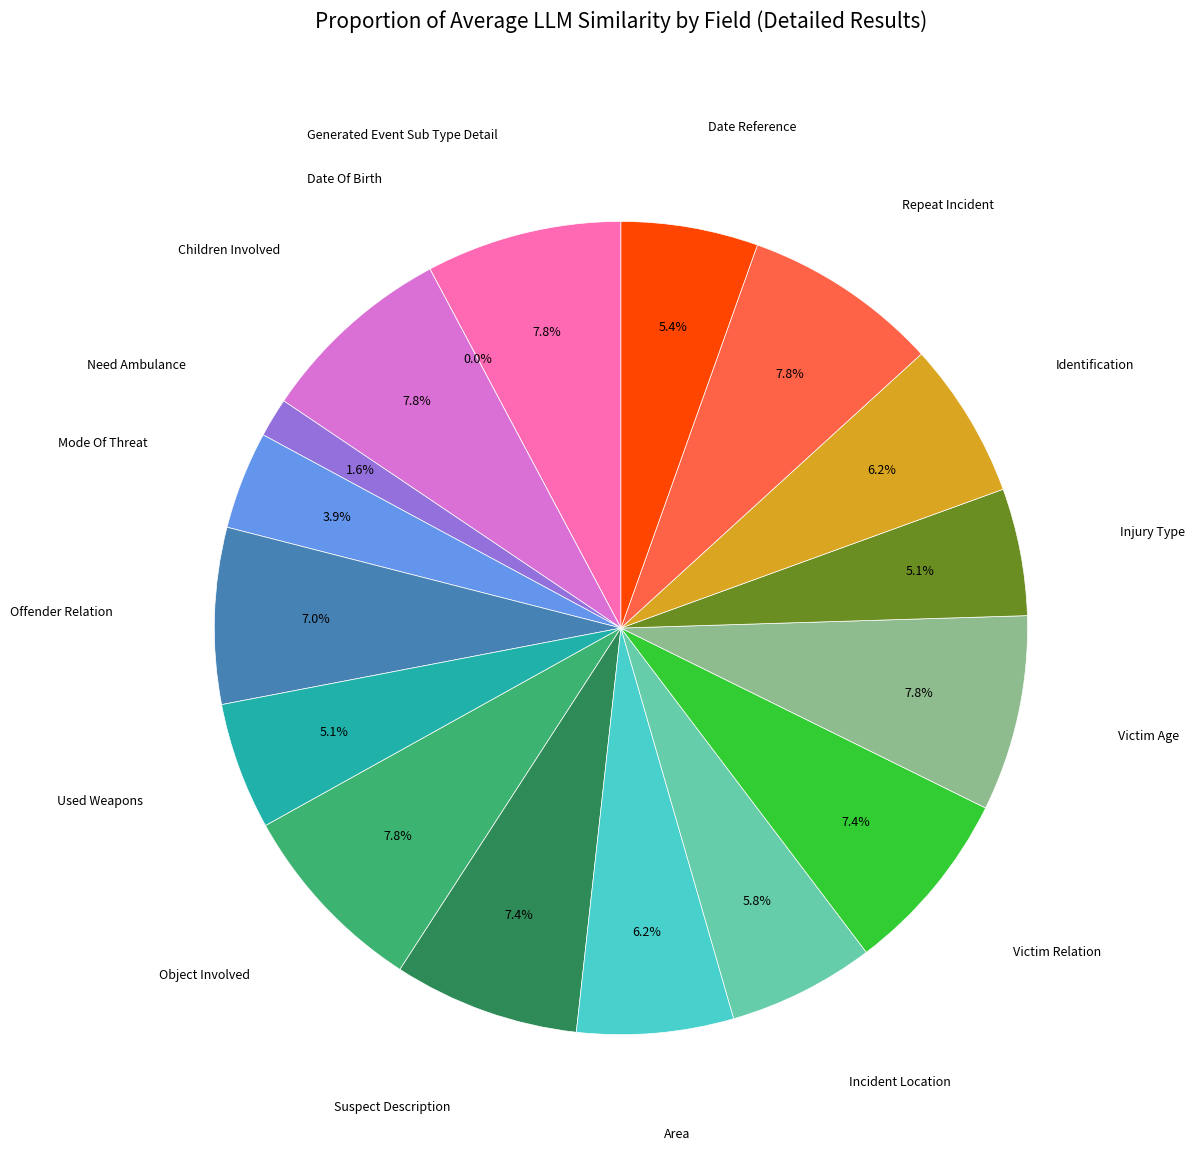

Combined, do x18 and x28 account for over 50%?

No